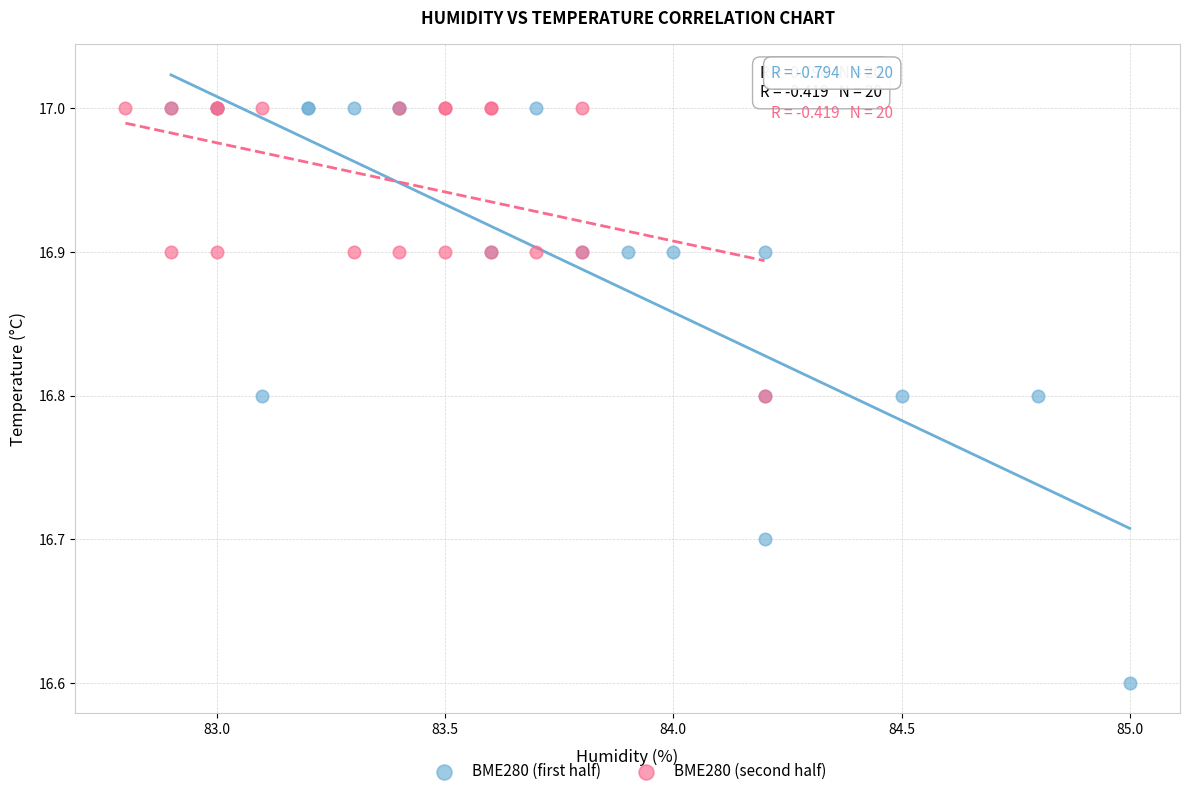

Which series has the widest spread of Y values?

BME280 (first half)